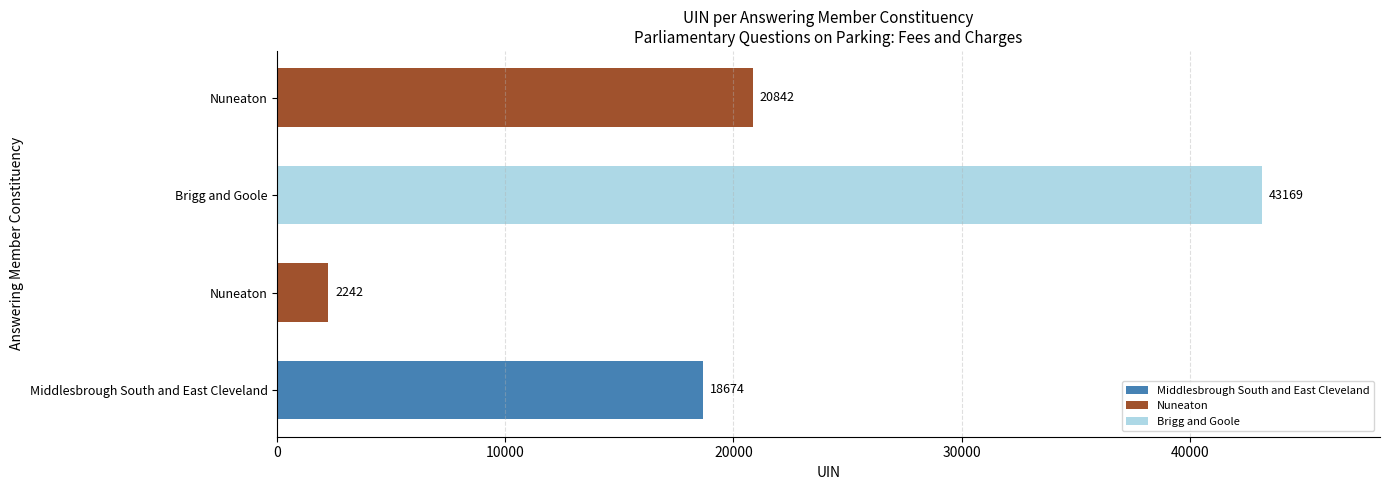

What is the label of the 1st bar from the right?

Nuneaton